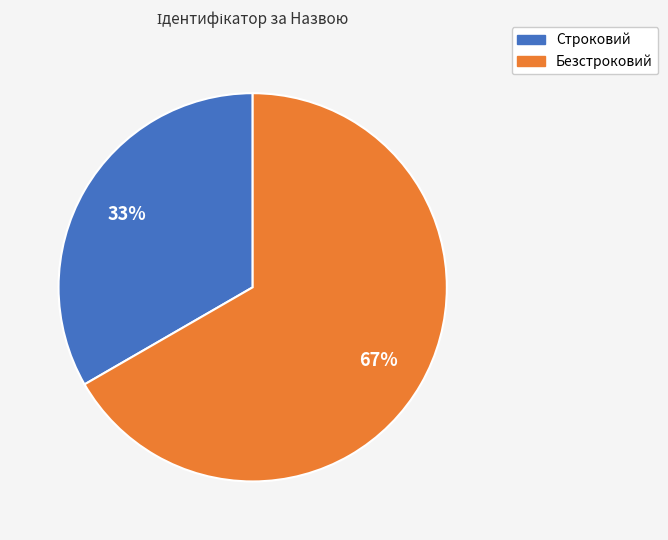

To the nearest percent, what is the average slice percentage?

50%